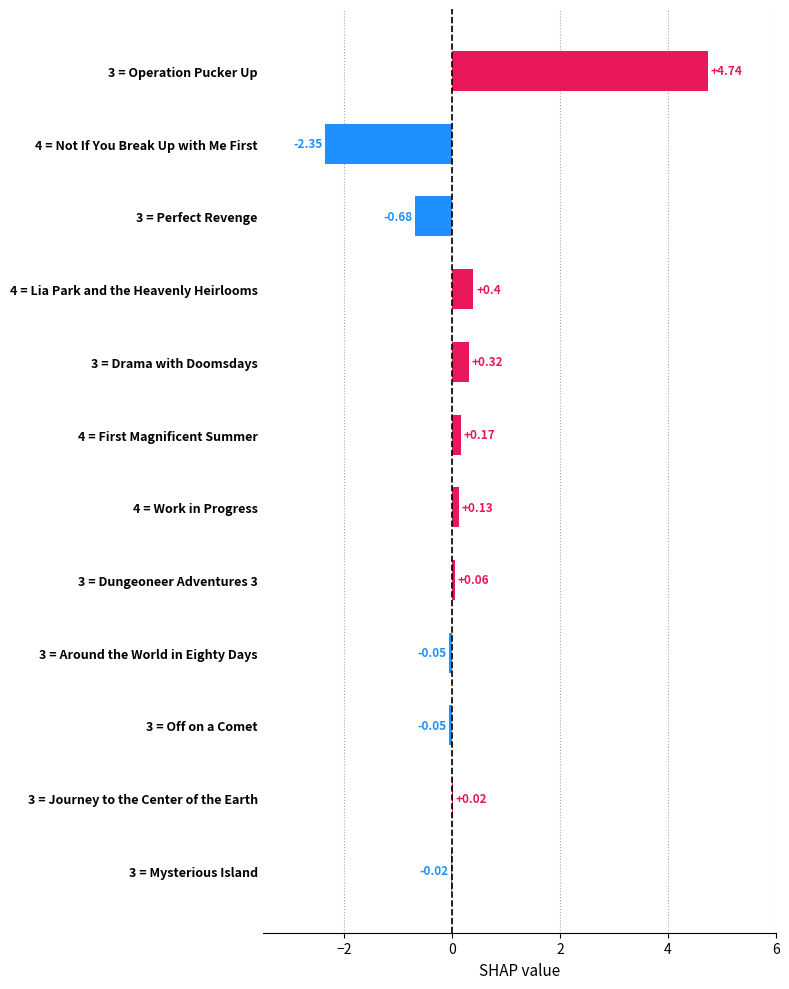

What is the sum of all values?

2.7